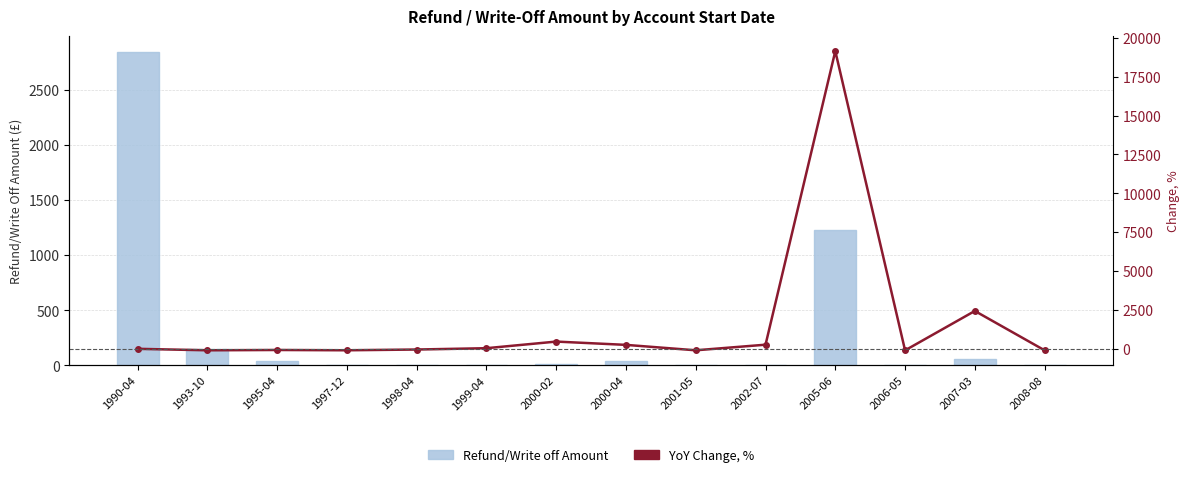

What is the minimum value for YoY Change, %?

-99.8